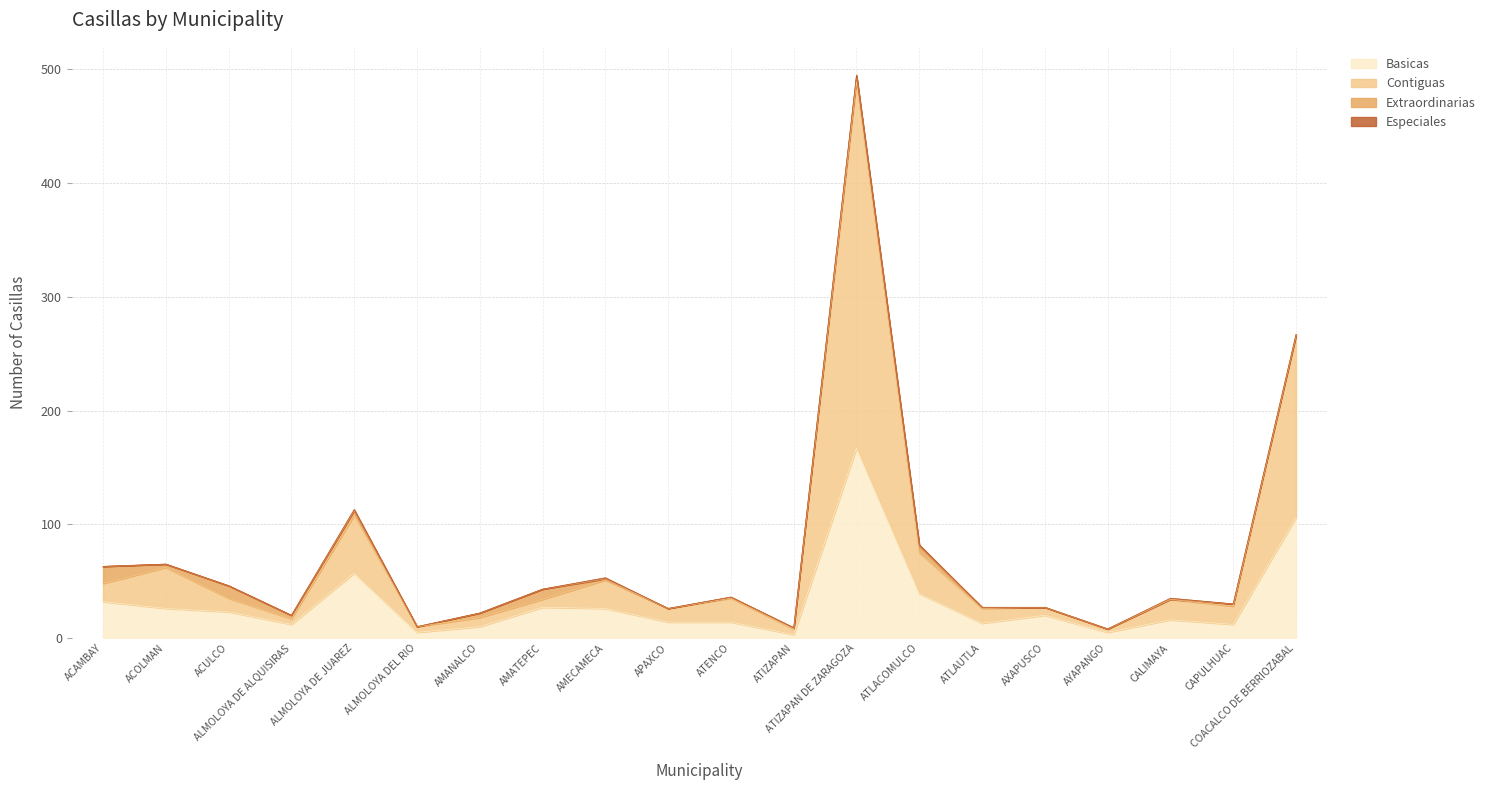

At which category is the sum across all series the highest?

ATIZAPAN DE ZARAGOZA